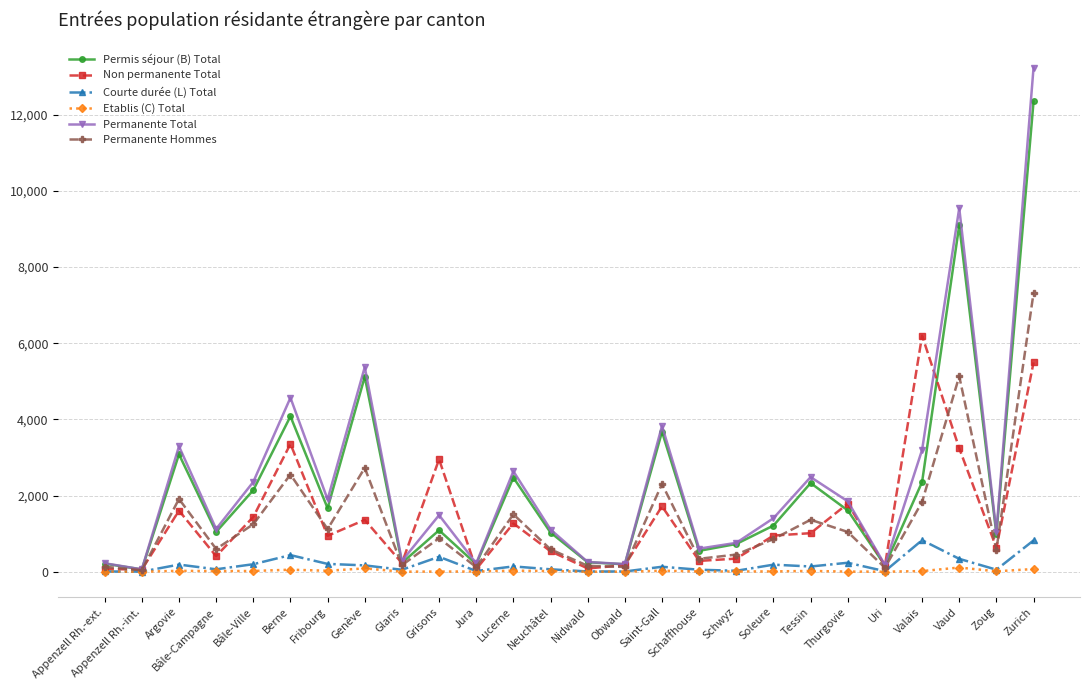

What is the value of the Courte durée (L) Total point at the 19th from the left?

185